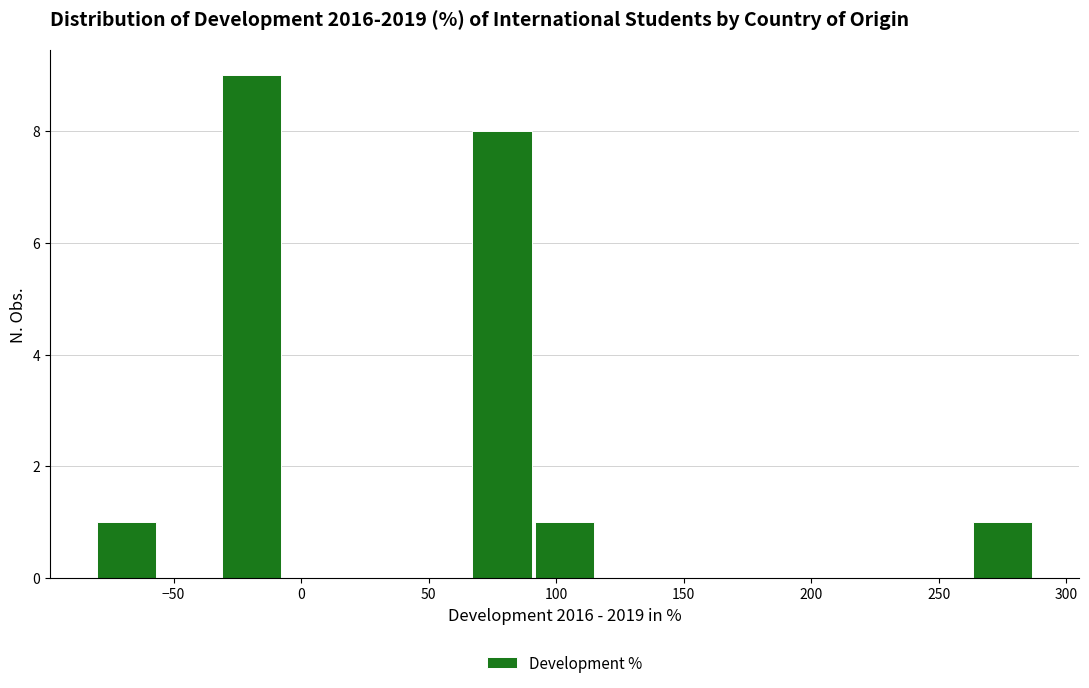

Reading left to right, transcribe this chart: for each bar, give the range it covers on the x-axis and its height. Neither the bar edges nor the heights are printed on the chart, so give them approximately, as read against the axes.

-80 to -55: 1
-55 to -30: 0
-30 to -5: 9
-5 to 20: 0
20 to 45: 0
45 to 65: 0
65 to 90: 8
90 to 115: 1
115 to 140: 0
140 to 165: 0
165 to 190: 0
190 to 215: 0
215 to 240: 0
240 to 265: 0
265 to 290: 1